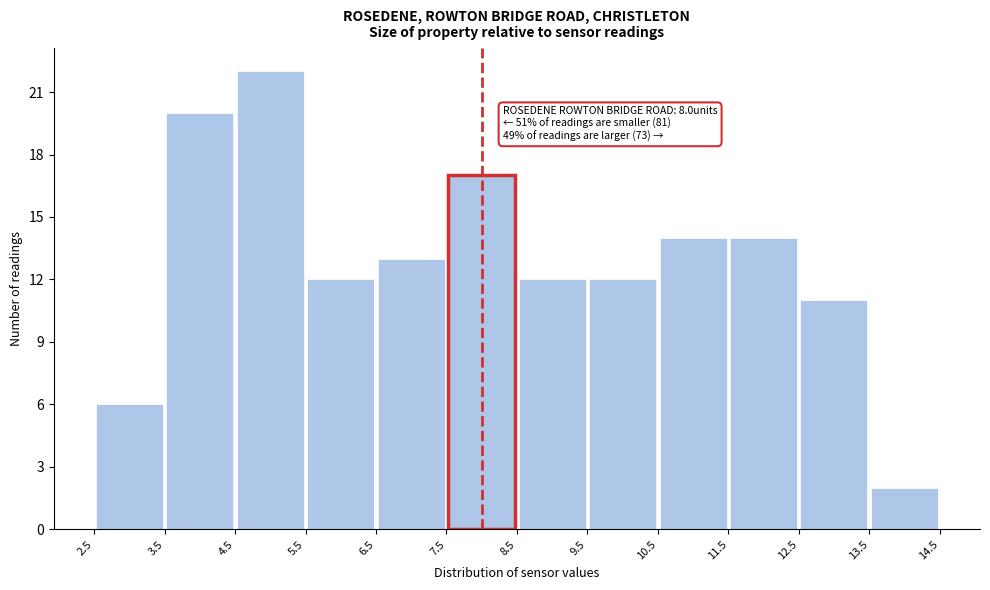

Over which range of the x-axis is the bar tallest?

4.5 to 5.5